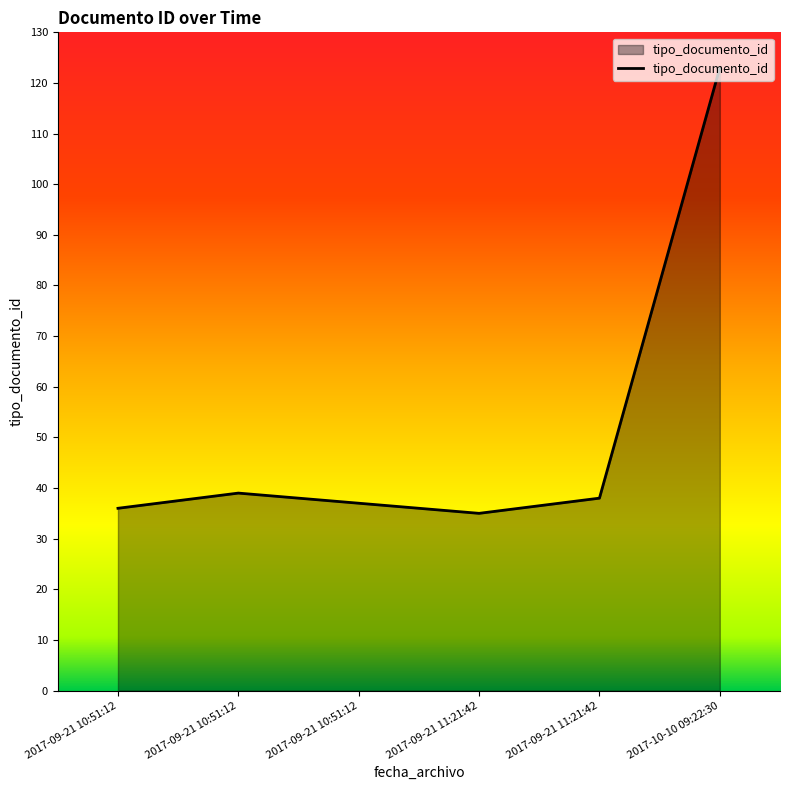

Is it true that the value at 2017-09-21 10:51:12 is 12?

False